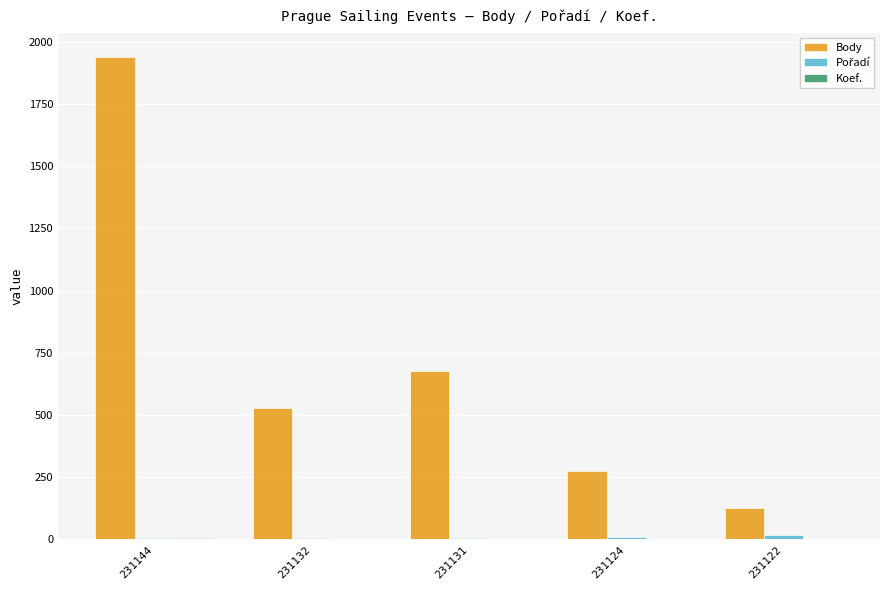

Which series has the largest total across all categories?

Body